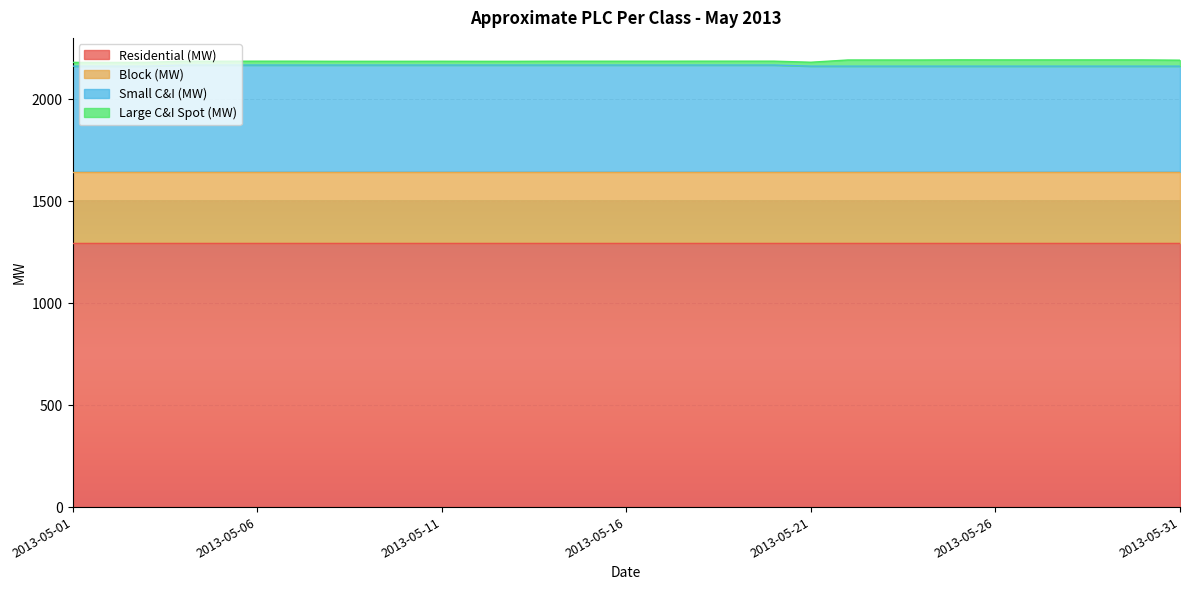

What value does the Residential (MW) series have at 2013-05-07?

1294.2